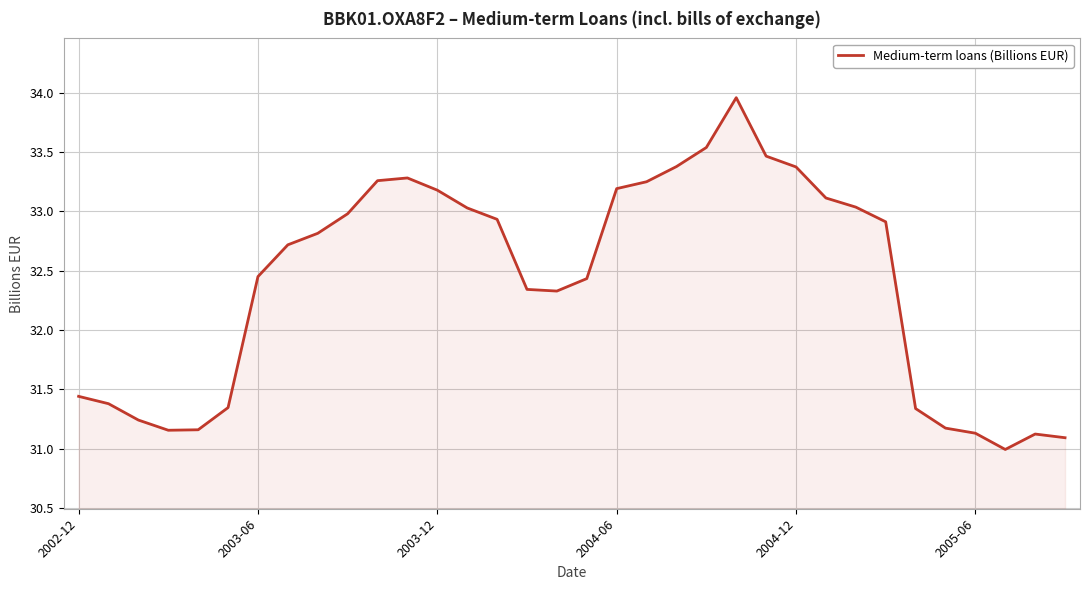

What is the smallest value displayed?

31.0